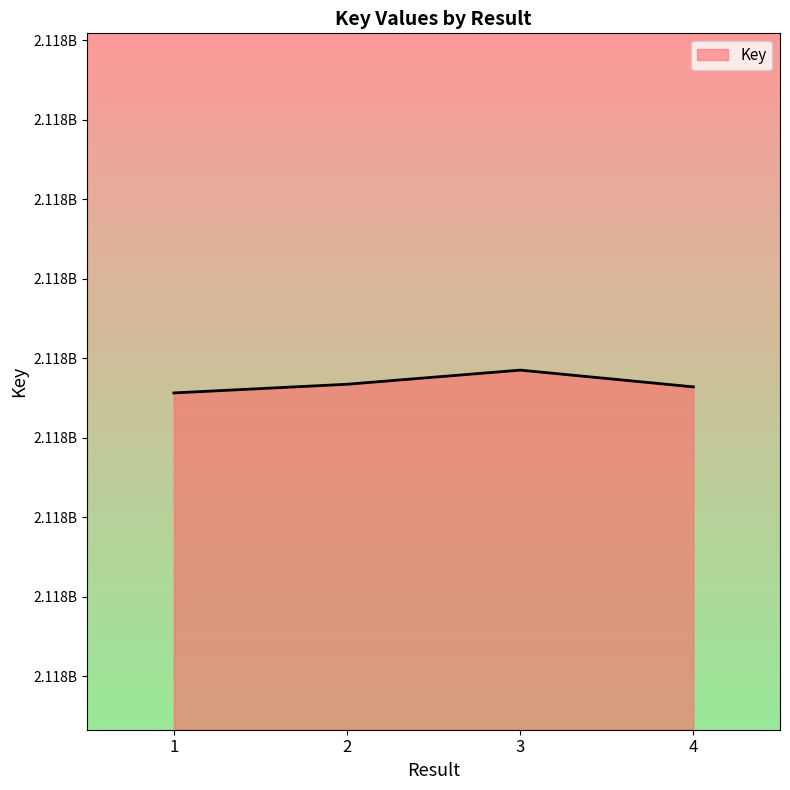

What is the minimum value shown in the chart?

2117878216